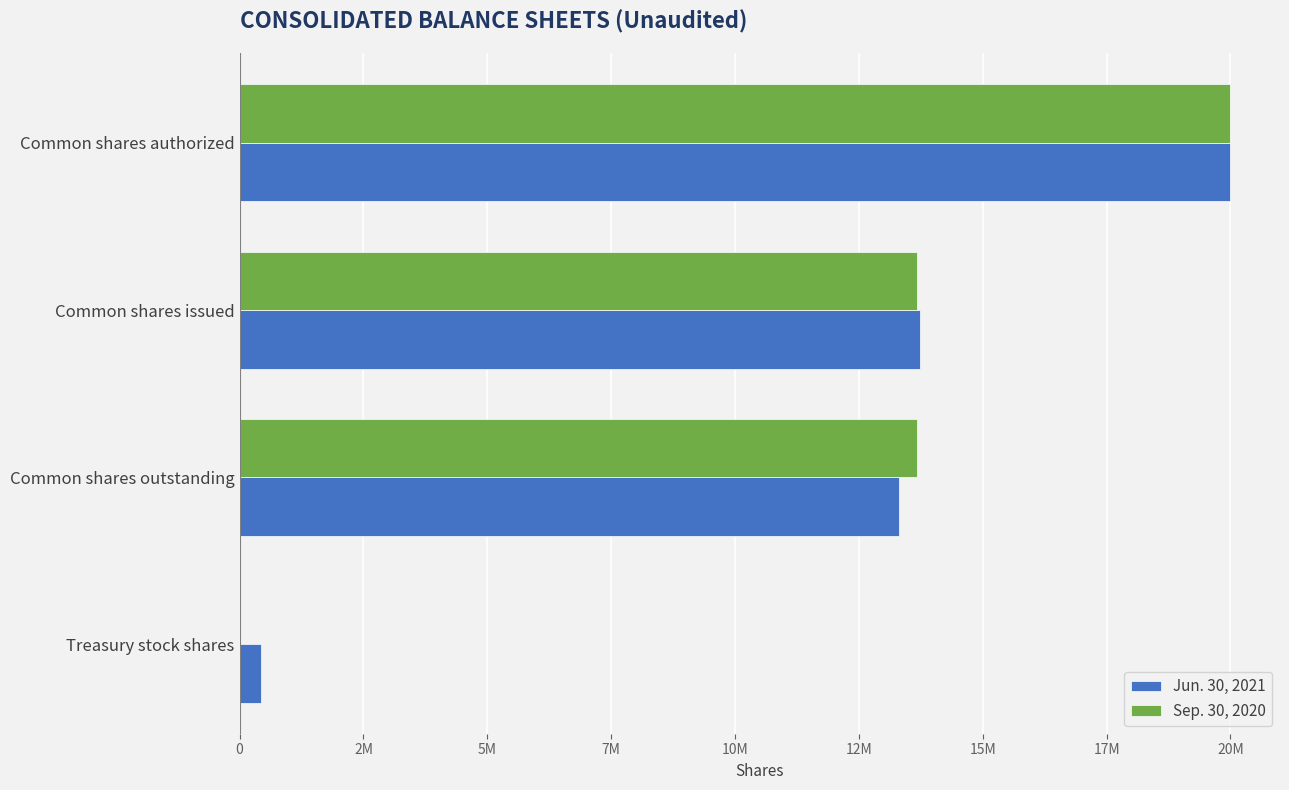

What is the greatest value displayed?

20000000